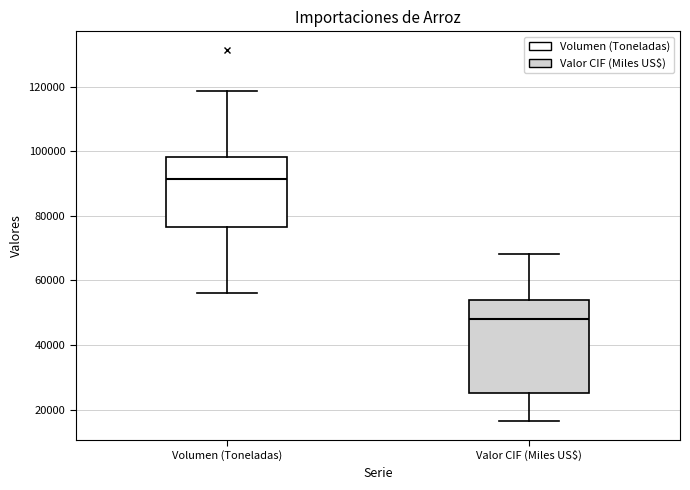

Comparing the boxes themselves (not the whiskers), which one is the tallest?

Valor CIF (Miles US$)